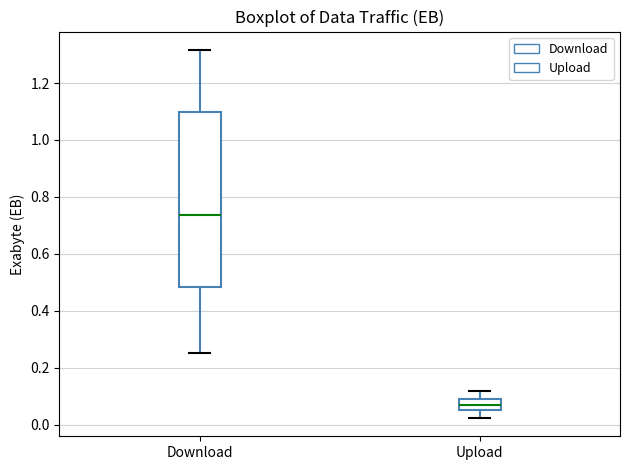

Reading left to right, read every box against the y-axis: the position of its median line, the range the box covers, and the ends of its whiskers. The values are not printed on the chart, so give them approximately, as read against the axis.

Download: median 0.74, box 0.48 to 1.10, whiskers 0.26 to 1.32
Upload: median 0.06 (inside the box), box 0.06 to 0.08, whiskers 0.02 to 0.12